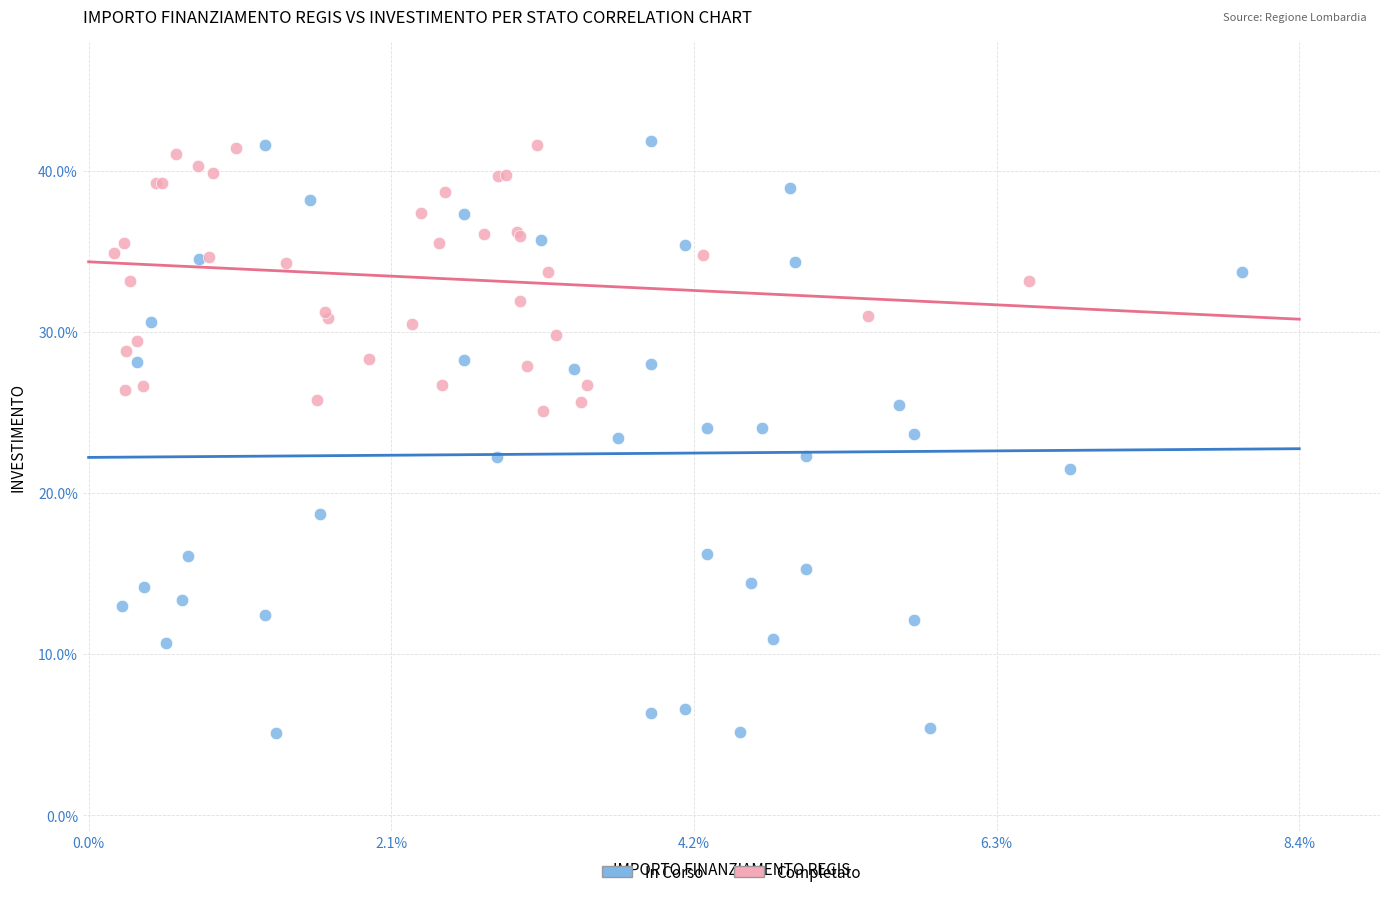

What are all the series names shown in the legend?

In Corso, Completato